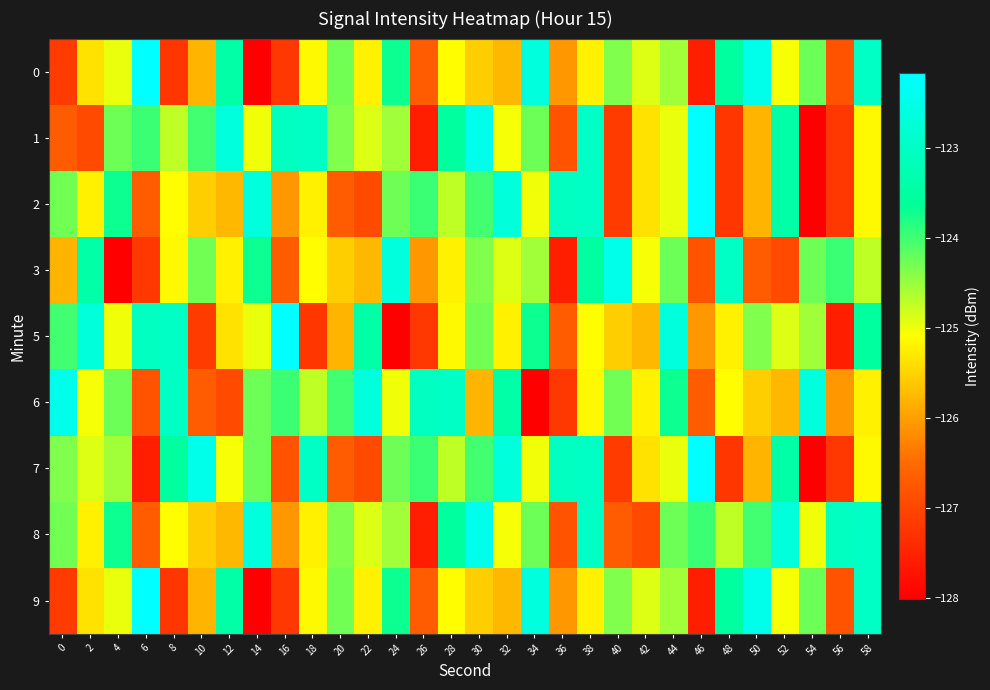

Reading left to right, what are all the values shown in this chart?

0: 0=-127.1	2=-125.4	4=-125.0	6=-122.2	8=-127.2	10=-125.8	12=-123.4	14=-128.0	16=-127.2	18=-125.1	20=-124.3	22=-125.2	24=-123.7	26=-126.7	28=-125.1	30=-125.6	32=-125.8	34=-122.7	36=-126.1	38=-125.2	40=-124.4	42=-124.9	44=-124.5	46=-127.6	48=-123.6	50=-122.5	52=-125.0	54=-124.3	56=-126.8	58=-123.0
1: 0=-126.7	2=-126.9	4=-124.3	6=-124.0	8=-124.7	10=-124.0	12=-122.7	14=-125.0	16=-123.1	18=-123.0	20=-124.4	22=-124.9	24=-124.5	26=-127.6	28=-123.6	30=-122.5	32=-125.0	34=-124.3	36=-126.8	38=-123.0	40=-127.1	42=-125.4	44=-125.0	46=-122.2	48=-127.2	50=-125.8	52=-123.4	54=-128.0	56=-127.2	58=-125.1
2: 0=-124.3	2=-125.2	4=-123.7	6=-126.7	8=-125.1	10=-125.6	12=-125.8	14=-122.7	16=-126.1	18=-125.2	20=-126.7	22=-126.9	24=-124.3	26=-124.0	28=-124.7	30=-124.0	32=-122.7	34=-125.0	36=-123.1	38=-123.0	40=-127.1	42=-125.4	44=-125.0	46=-122.2	48=-127.2	50=-125.8	52=-123.4	54=-128.0	56=-127.2	58=-125.1
3: 0=-125.8	2=-123.4	4=-128.0	6=-127.2	8=-125.1	10=-124.3	12=-125.2	14=-123.7	16=-126.7	18=-125.1	20=-125.6	22=-125.8	24=-122.7	26=-126.1	28=-125.2	30=-124.4	32=-124.9	34=-124.5	36=-127.6	38=-123.6	40=-122.5	42=-125.0	44=-124.3	46=-126.8	48=-123.0	50=-126.7	52=-126.9	54=-124.3	56=-124.0	58=-124.7
5: 0=-124.0	2=-122.7	4=-125.0	6=-123.1	8=-123.0	10=-127.1	12=-125.4	14=-125.0	16=-122.2	18=-127.2	20=-125.8	22=-123.4	24=-128.0	26=-127.2	28=-125.1	30=-124.3	32=-125.2	34=-123.7	36=-126.7	38=-125.1	40=-125.6	42=-125.8	44=-122.7	46=-126.1	48=-125.2	50=-124.4	52=-124.9	54=-124.5	56=-127.6	58=-123.6
6: 0=-122.5	2=-125.0	4=-124.3	6=-126.8	8=-123.0	10=-126.7	12=-126.9	14=-124.3	16=-124.0	18=-124.7	20=-124.0	22=-122.7	24=-125.0	26=-123.1	28=-123.0	30=-125.8	32=-123.4	34=-128.0	36=-127.2	38=-125.1	40=-124.3	42=-125.2	44=-123.7	46=-126.7	48=-125.1	50=-125.6	52=-125.8	54=-122.7	56=-126.1	58=-125.2
7: 0=-124.4	2=-124.9	4=-124.5	6=-127.6	8=-123.6	10=-122.5	12=-125.0	14=-124.3	16=-126.8	18=-123.0	20=-126.7	22=-126.9	24=-124.3	26=-124.0	28=-124.7	30=-124.0	32=-122.7	34=-125.0	36=-123.1	38=-123.0	40=-127.1	42=-125.4	44=-125.0	46=-122.2	48=-127.2	50=-125.8	52=-123.4	54=-128.0	56=-127.2	58=-125.1
8: 0=-124.3	2=-125.2	4=-123.7	6=-126.7	8=-125.1	10=-125.6	12=-125.8	14=-122.7	16=-126.1	18=-125.2	20=-124.4	22=-124.9	24=-124.5	26=-127.6	28=-123.6	30=-122.5	32=-125.0	34=-124.3	36=-126.8	38=-123.0	40=-126.7	42=-126.9	44=-124.3	46=-124.0	48=-124.7	50=-124.0	52=-122.7	54=-125.0	56=-123.1	58=-123.0
9: 0=-127.1	2=-125.4	4=-125.0	6=-122.2	8=-127.2	10=-125.8	12=-123.4	14=-128.0	16=-127.2	18=-125.1	20=-124.3	22=-125.2	24=-123.7	26=-126.7	28=-125.1	30=-125.6	32=-125.8	34=-122.7	36=-126.1	38=-125.2	40=-124.4	42=-124.9	44=-124.5	46=-127.6	48=-123.6	50=-122.5	52=-125.0	54=-124.3	56=-126.8	58=-123.0